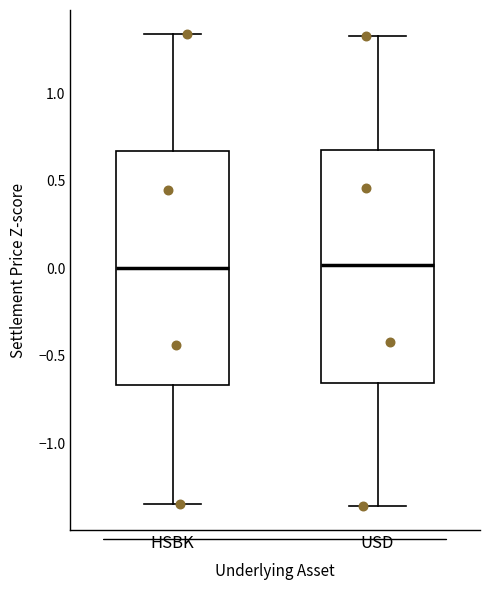

Reading left to right, transcribe this box plot: for each box, give where its median line is, the range the box spans, and where its two whiskers end, as read against the y-axis. The values are not printed on the chart, so give them approximately, as read against the axis.

HSBK: median 0.00, box -0.65 to 0.65, whiskers -1.35 to 1.35
USD: median 0.00, box -0.65 to 0.65, whiskers -1.35 to 1.35